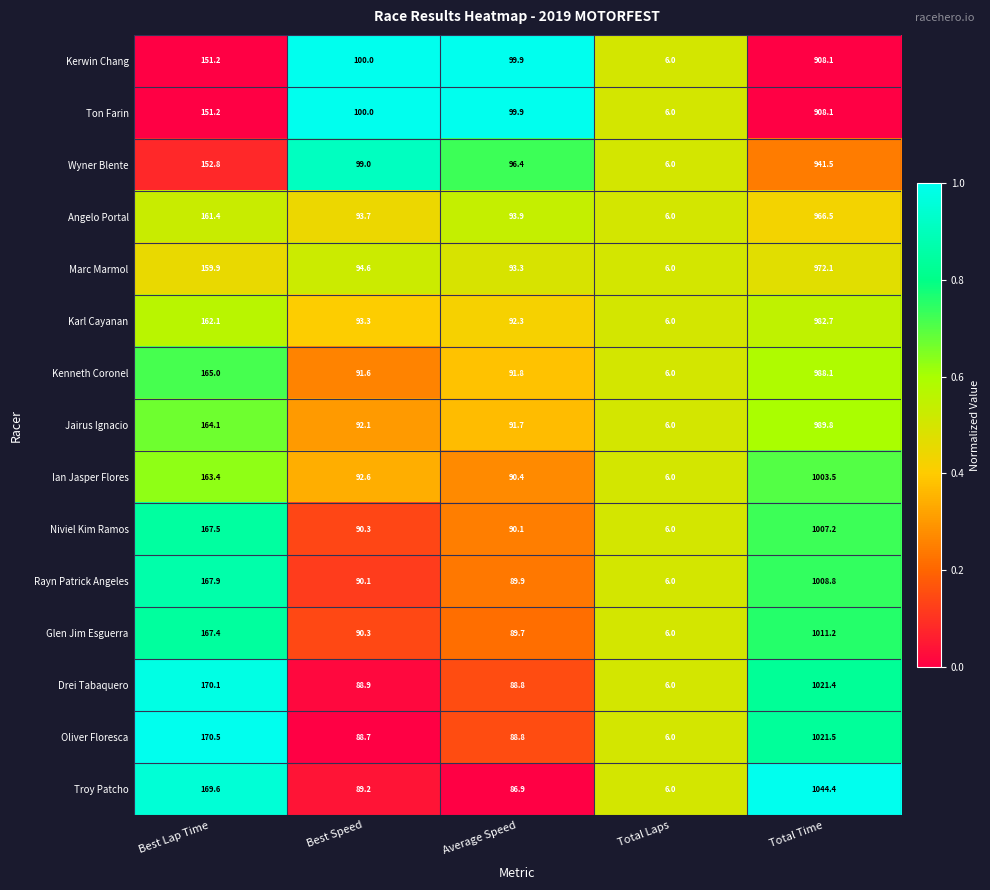

Count the number of categories in the chart.

5